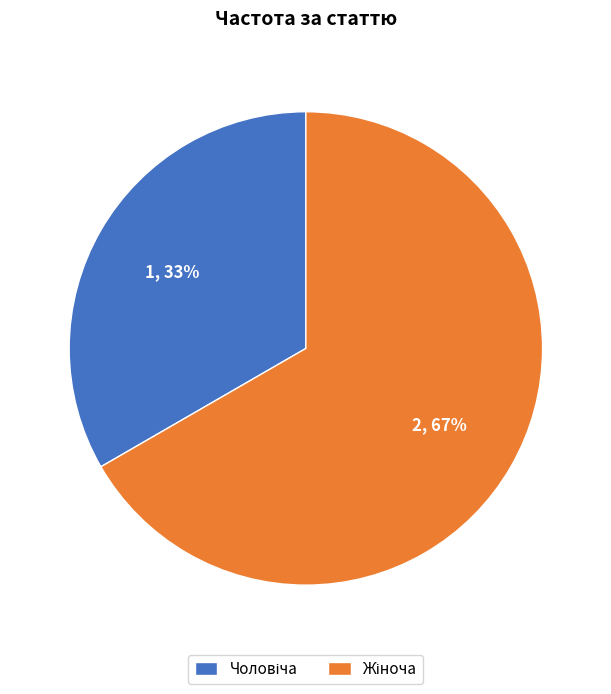

Is there a majority slice in this chart?

Yes